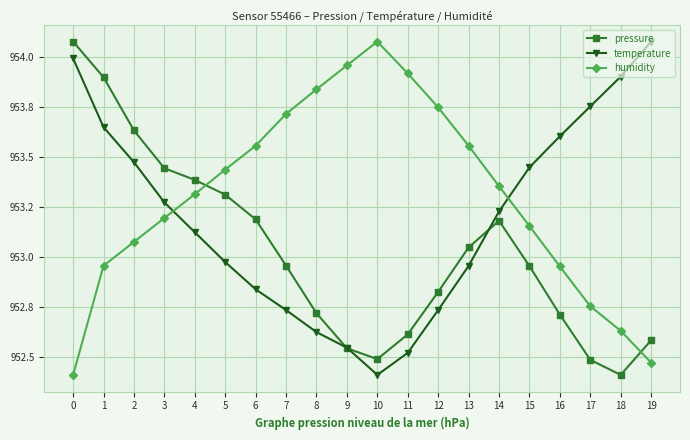

Does the chart have visible grid lines?

Yes